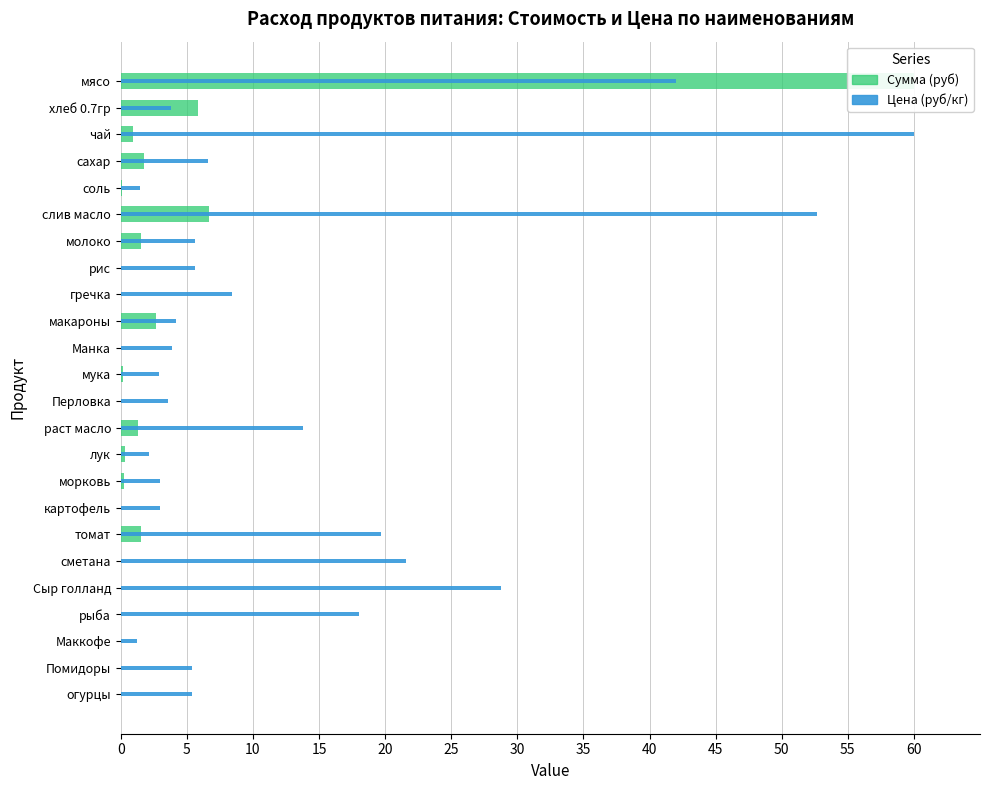

What is the greatest value displayed?

60.0